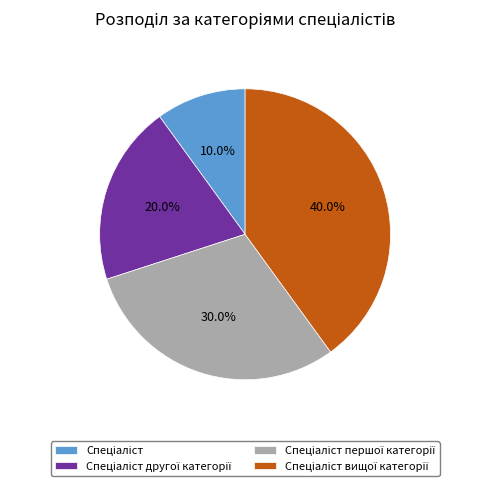

Is there any slice that represents more than half of the pie?

No